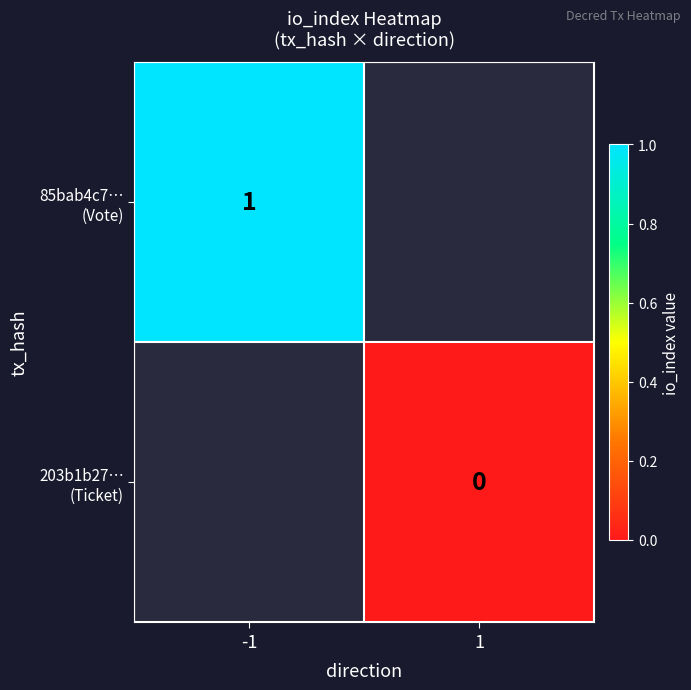

Is the value of 203b1b27… (Ticket) at -1 greater than the value of 85bab4c7… (Vote) at -1?

No